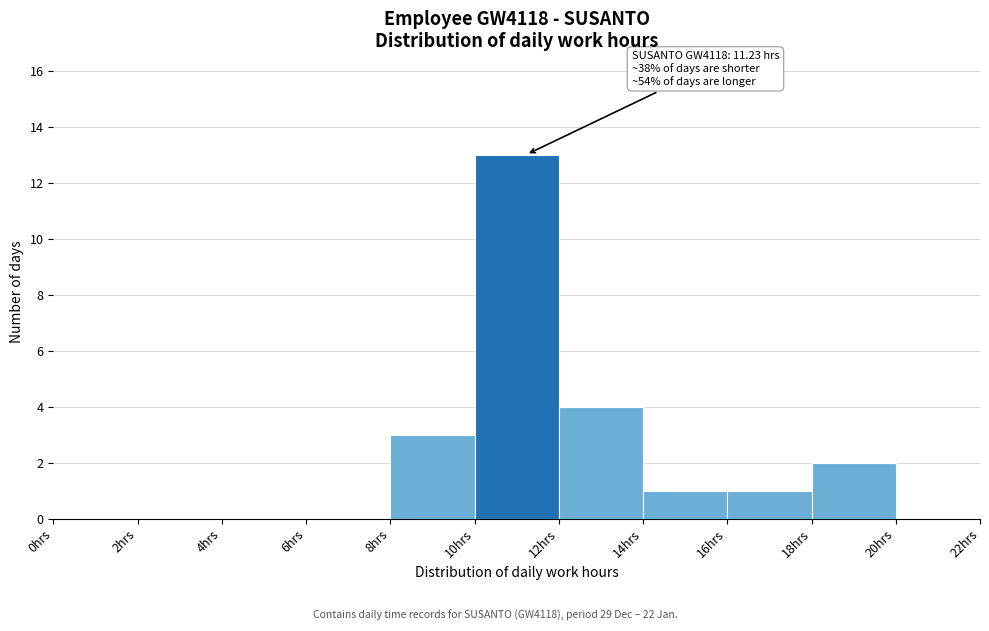

Which range on the x-axis has the tallest bar?

10 to 12